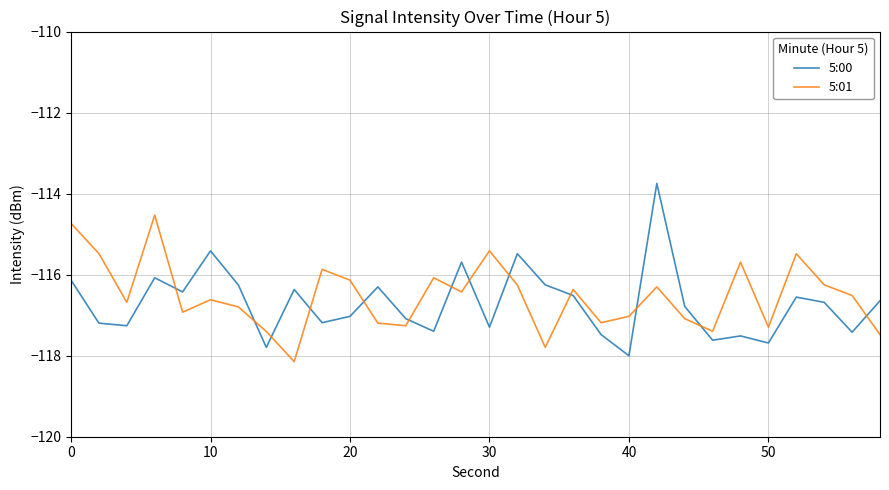

What is the minimum value for 5:01?

-118.1